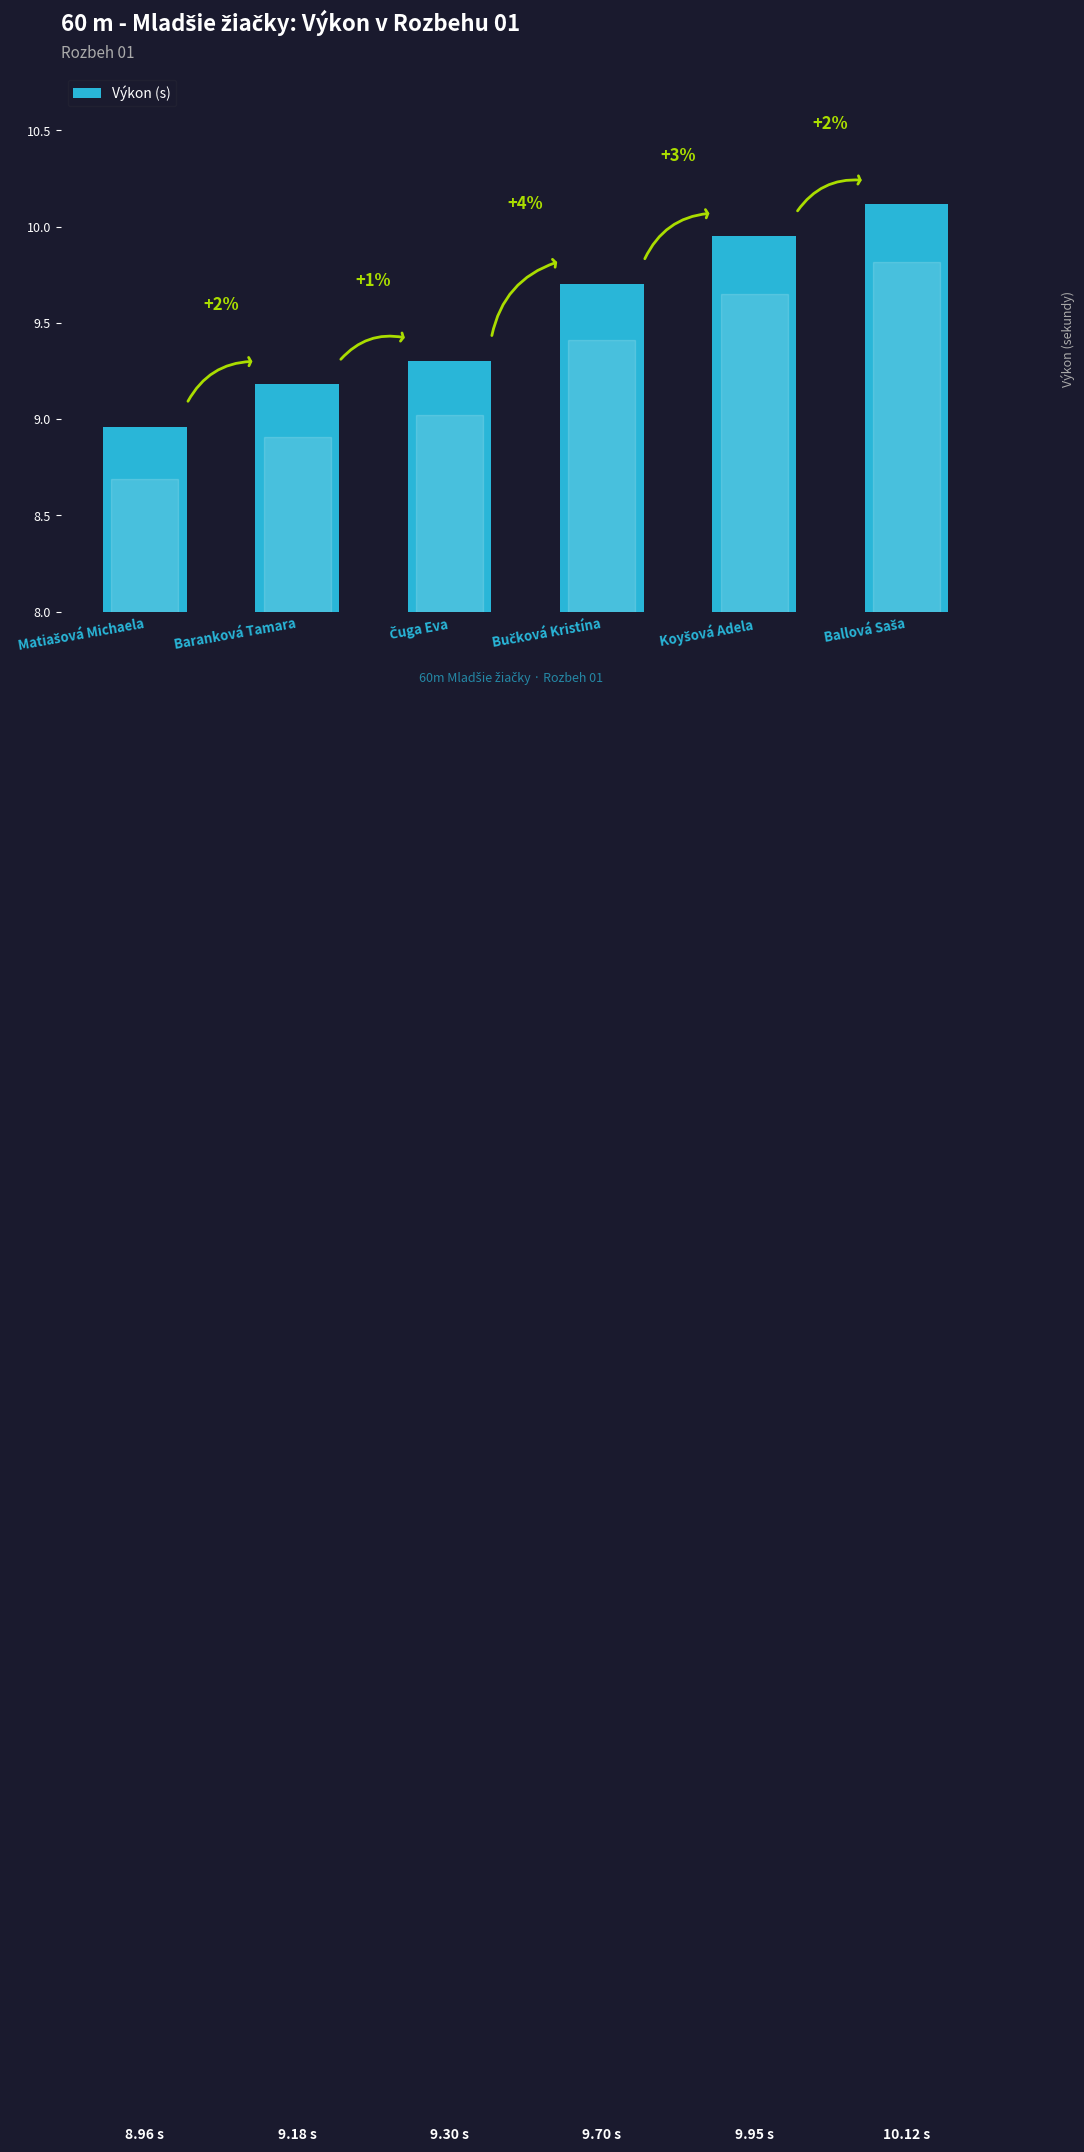

Does the chart contain any negative values?

No